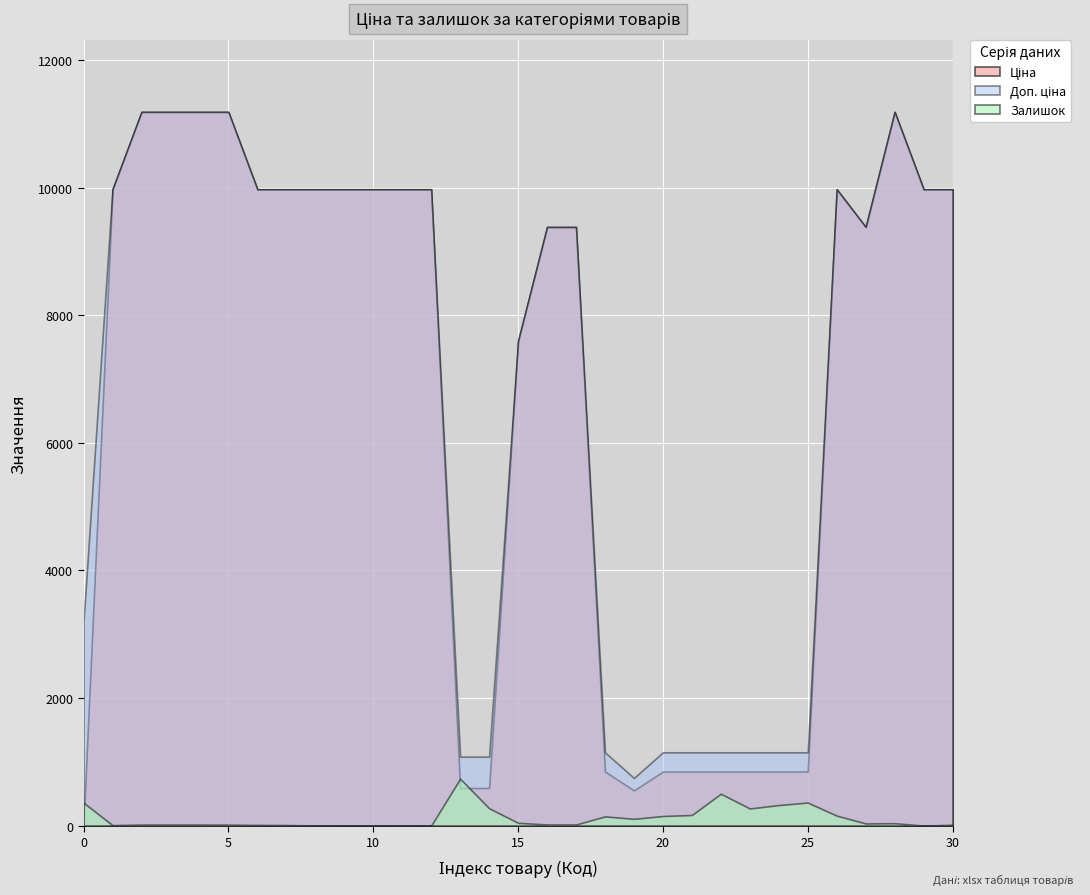

True or false: Ціна and Доп. ціна intersect in this chart.

False